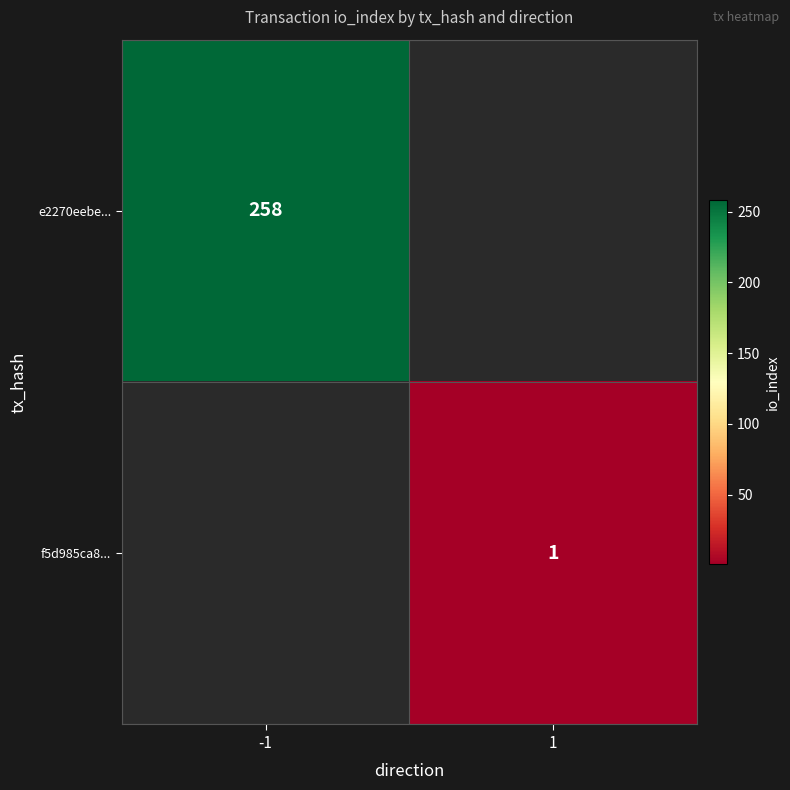

True or false: e2270eebe... has a value of 125.3 at -1.

False